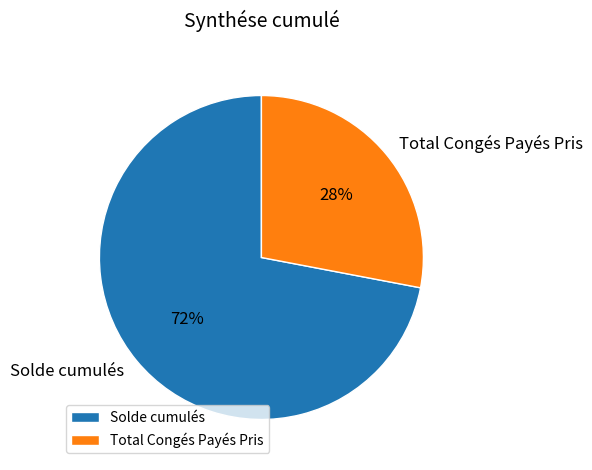

How many segments does this pie chart have?

2